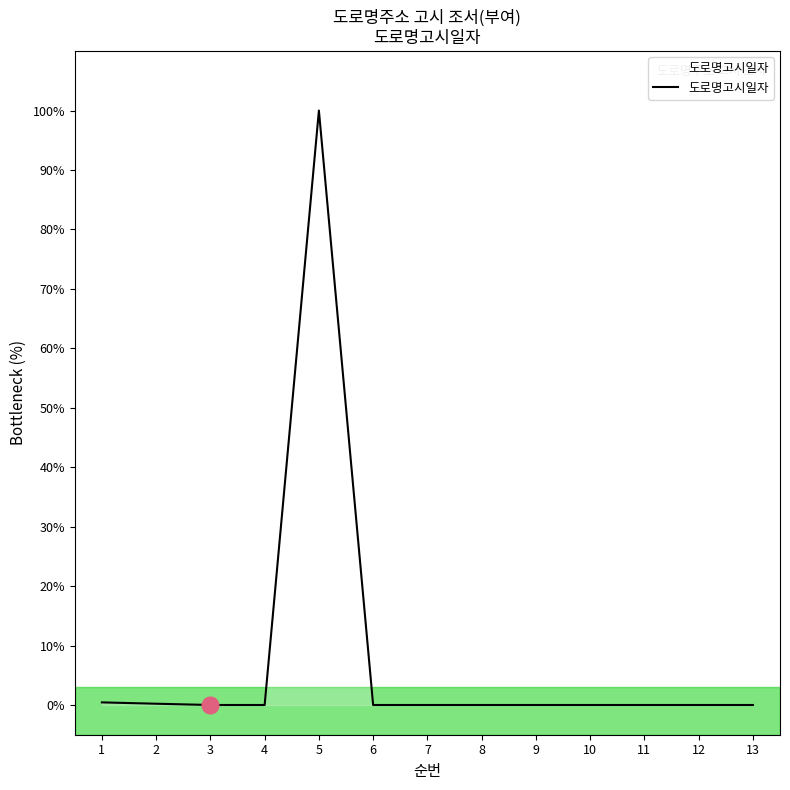

What is the greatest value displayed?

100.0